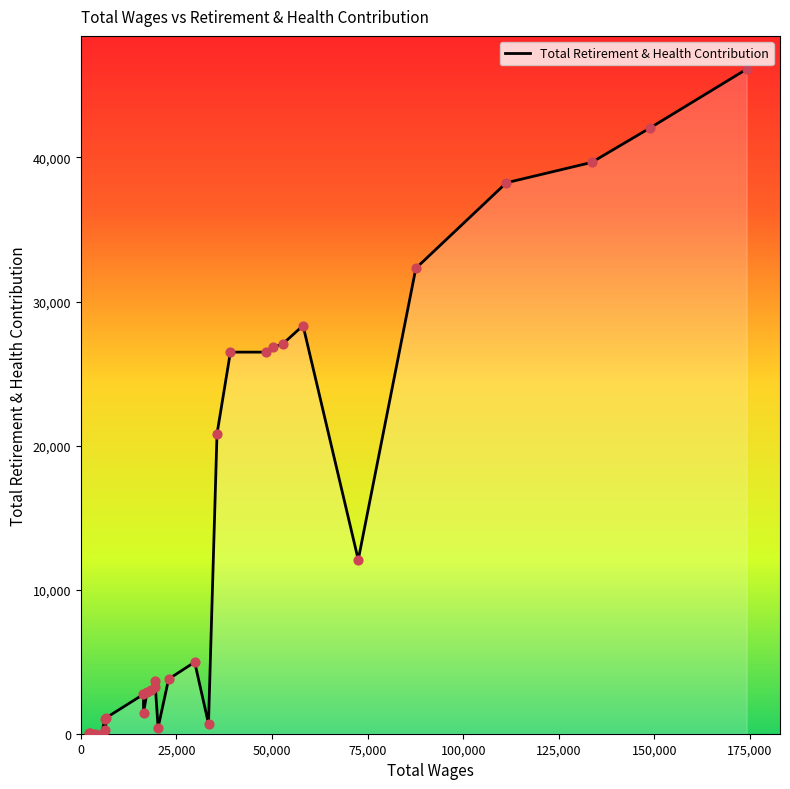

What is the greatest value displayed?

46131